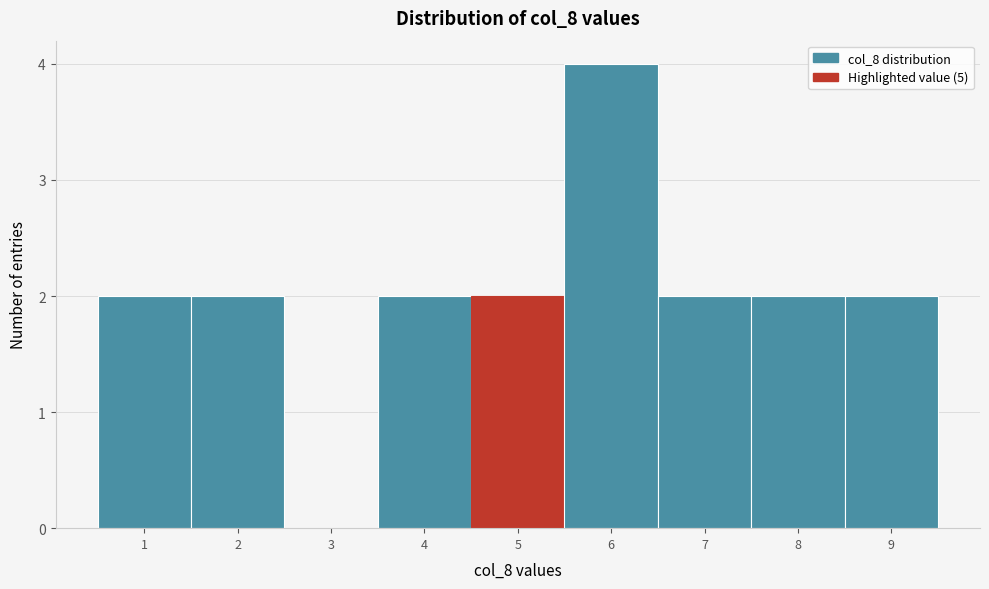

What is the height of the bar covering 5.5 to 6.5 on the x-axis? The values are not printed on the chart, so give them approximately, as read against the axis.

4